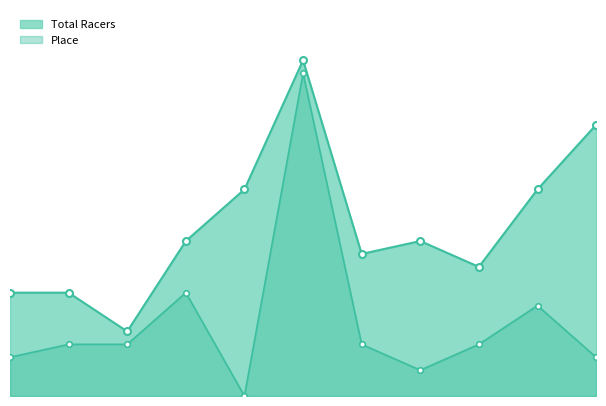

True or false: Place and Total Racers cross at least once.

False